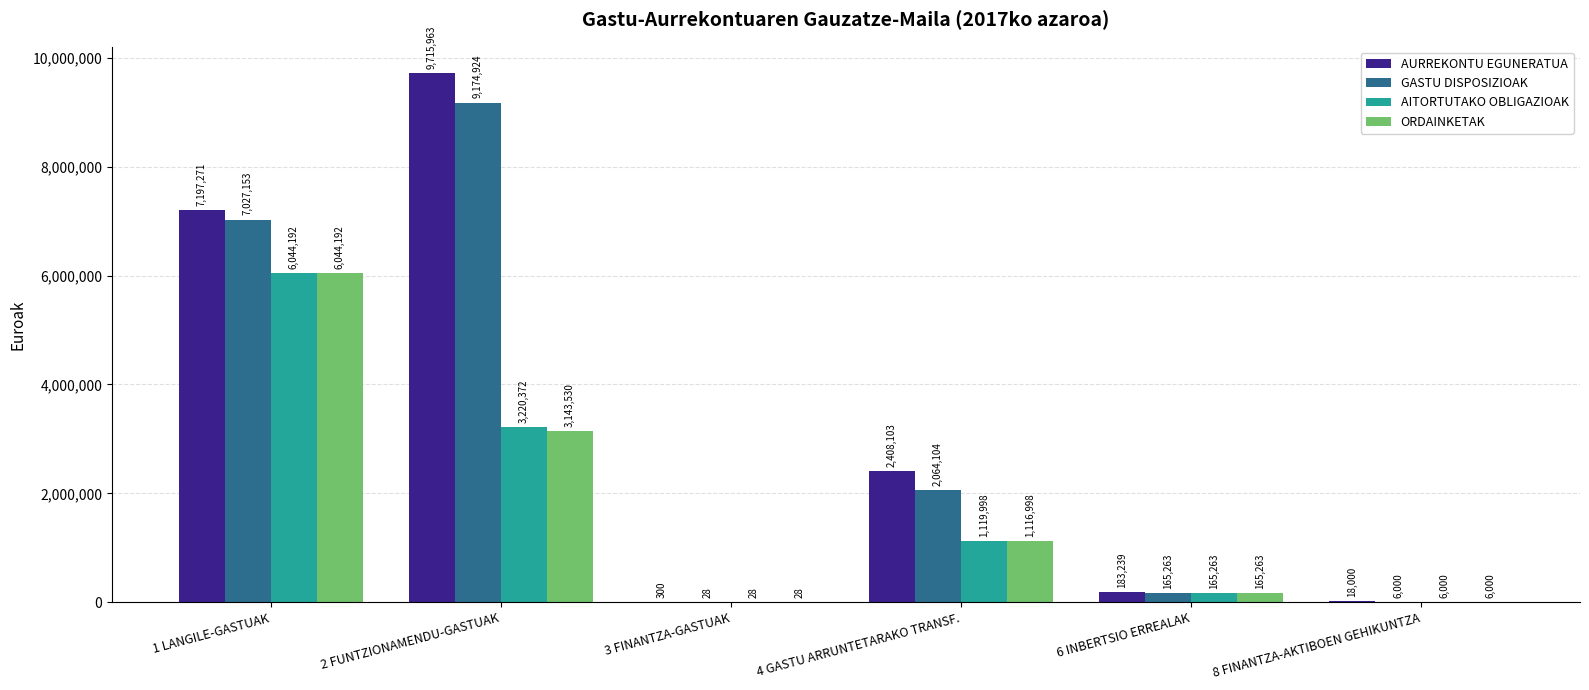

Where does the ORDAINKETAK series first go above 1116997?

1 LANGILE-GASTUAK